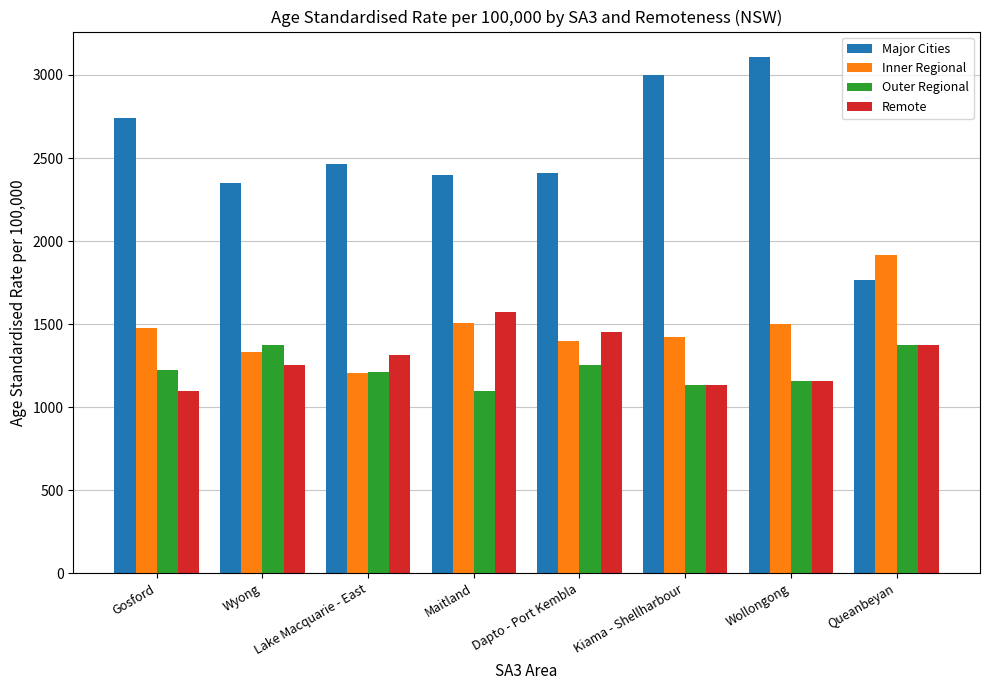

How many groups of bars are there?

8